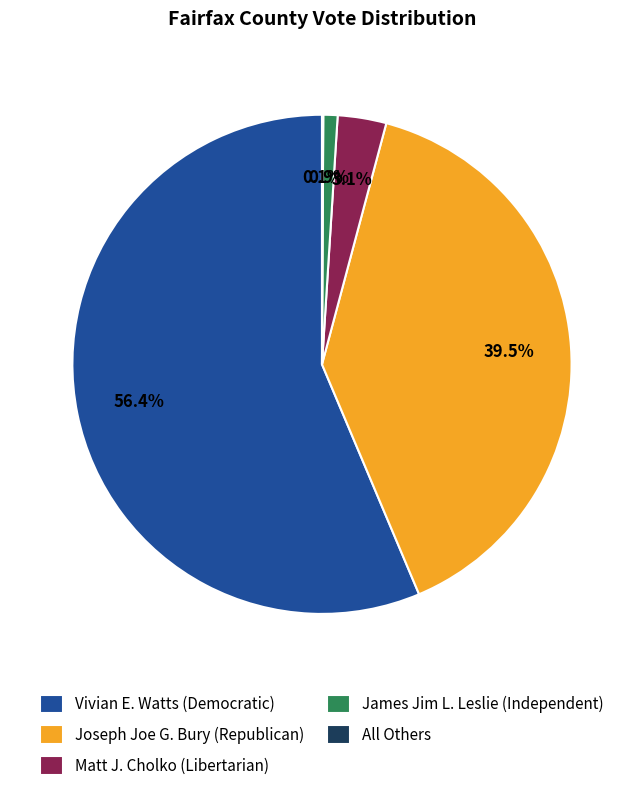

What is the ratio of the value at Joseph Joe G. Bury (Republican) to the value at Vivian E. Watts (Democratic)?

0.7